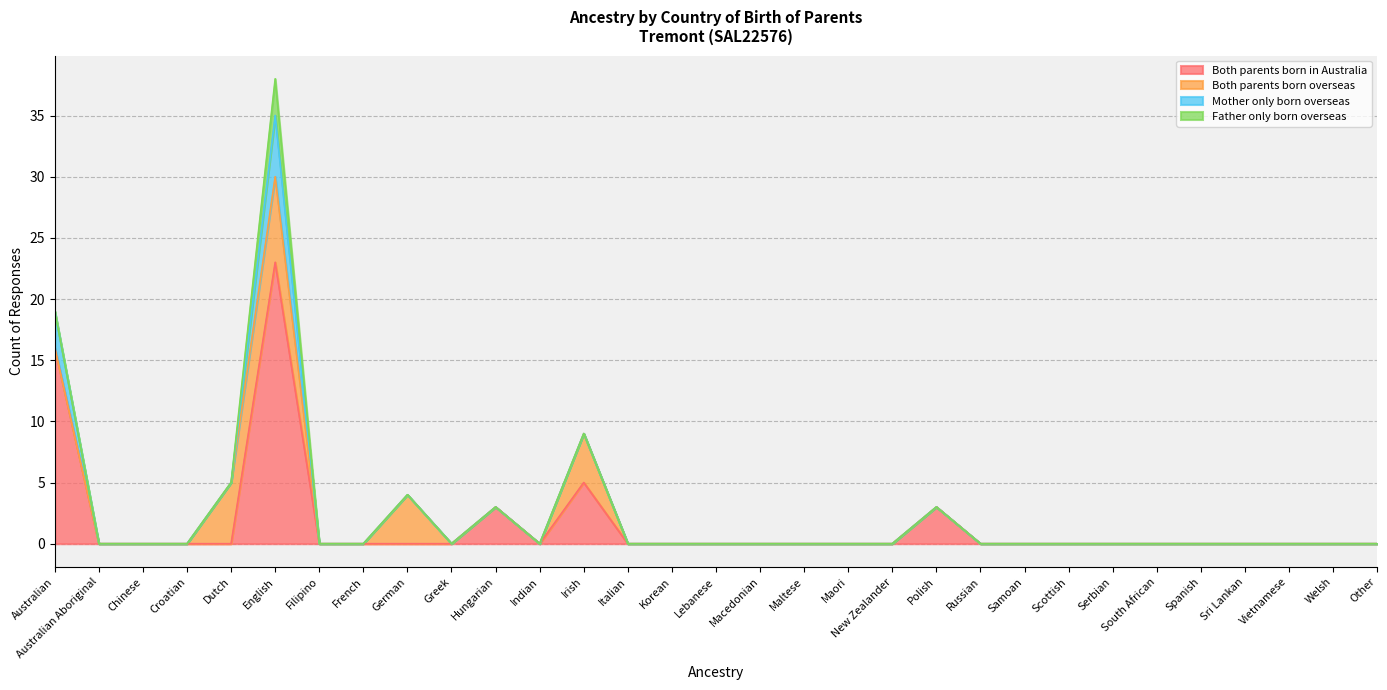

True or false: Father only born overseas and Mother only born overseas intersect in this chart.

False